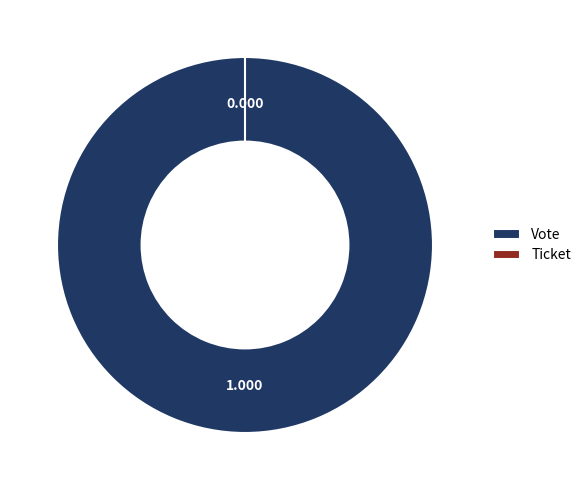

How many slices are in this pie chart?

2